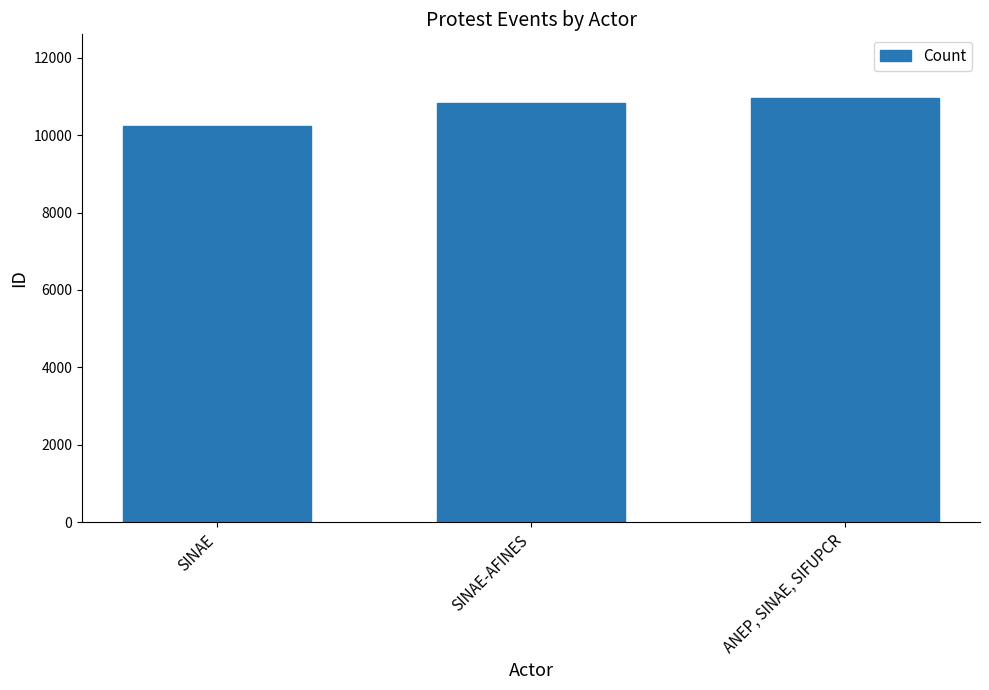

What is the change in value from SINAE to SINAE-AFINES?

+590